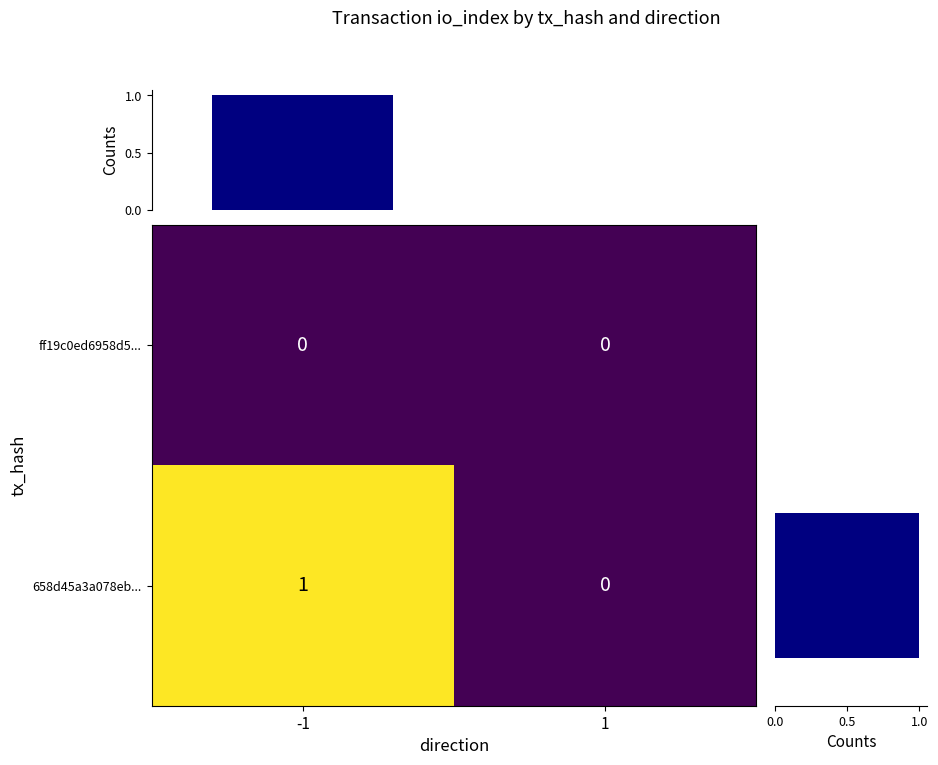

Is it true that 658d45a3a078eb... equals 0 at 1?

True